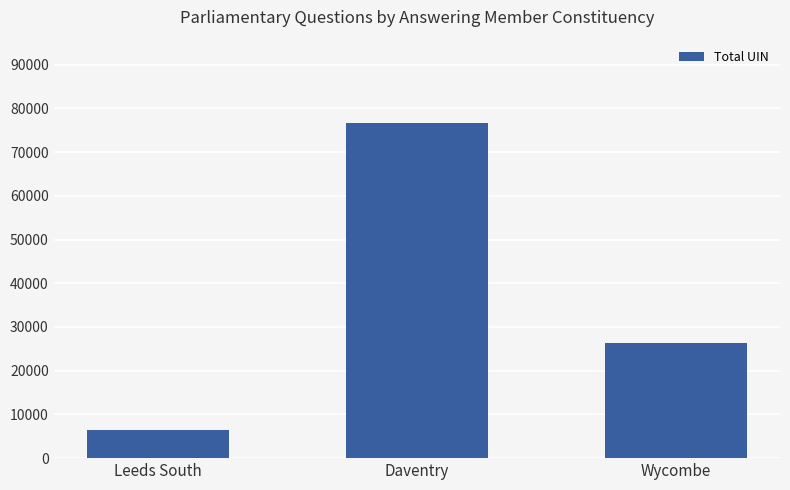

Rank the categories by value from highest to lowest.

Daventry, Wycombe, Leeds South